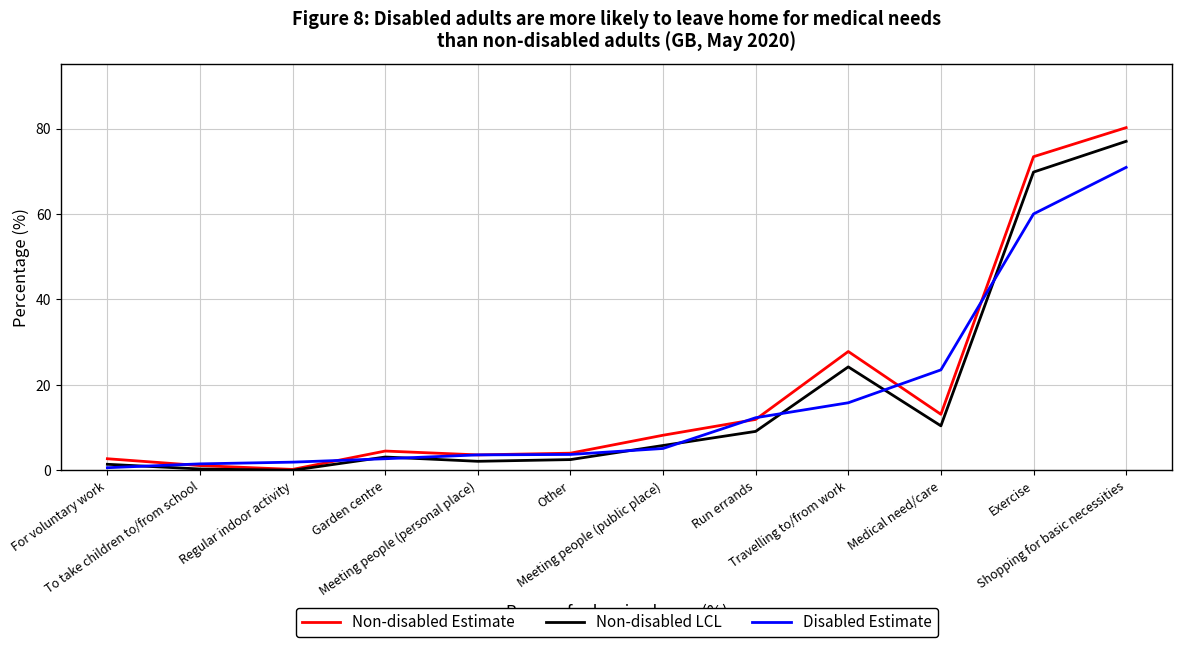

What is the greatest value displayed?

80.2